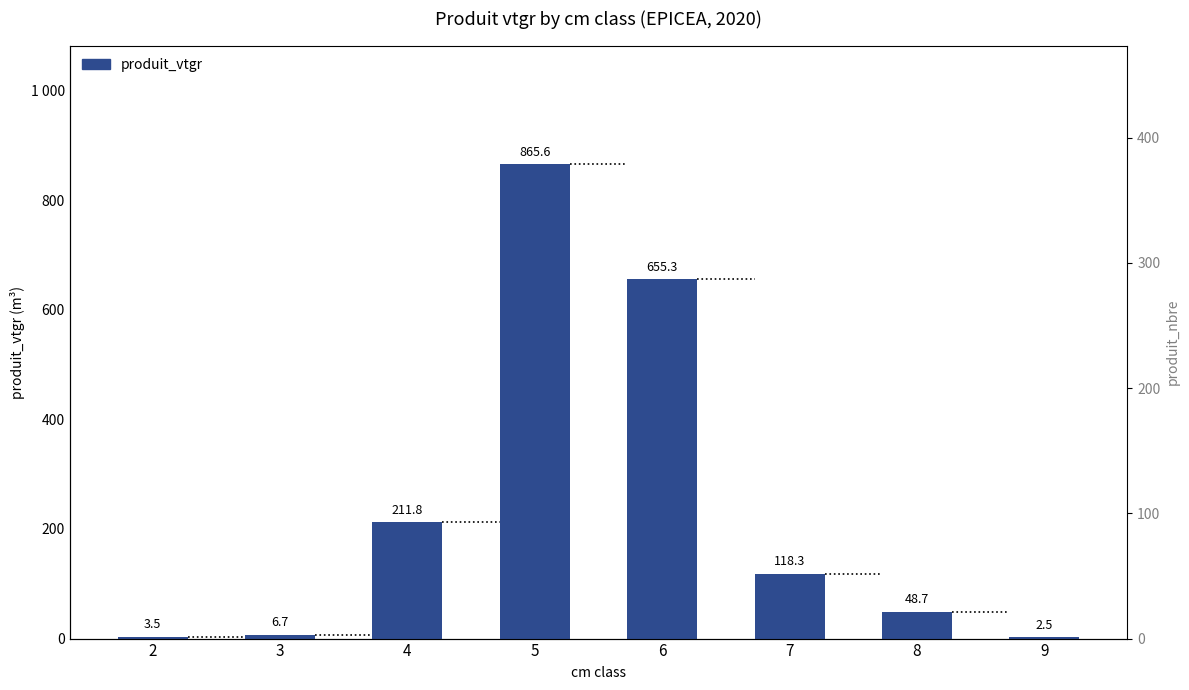

Which series has the widest spread of values?

produit_vtgr